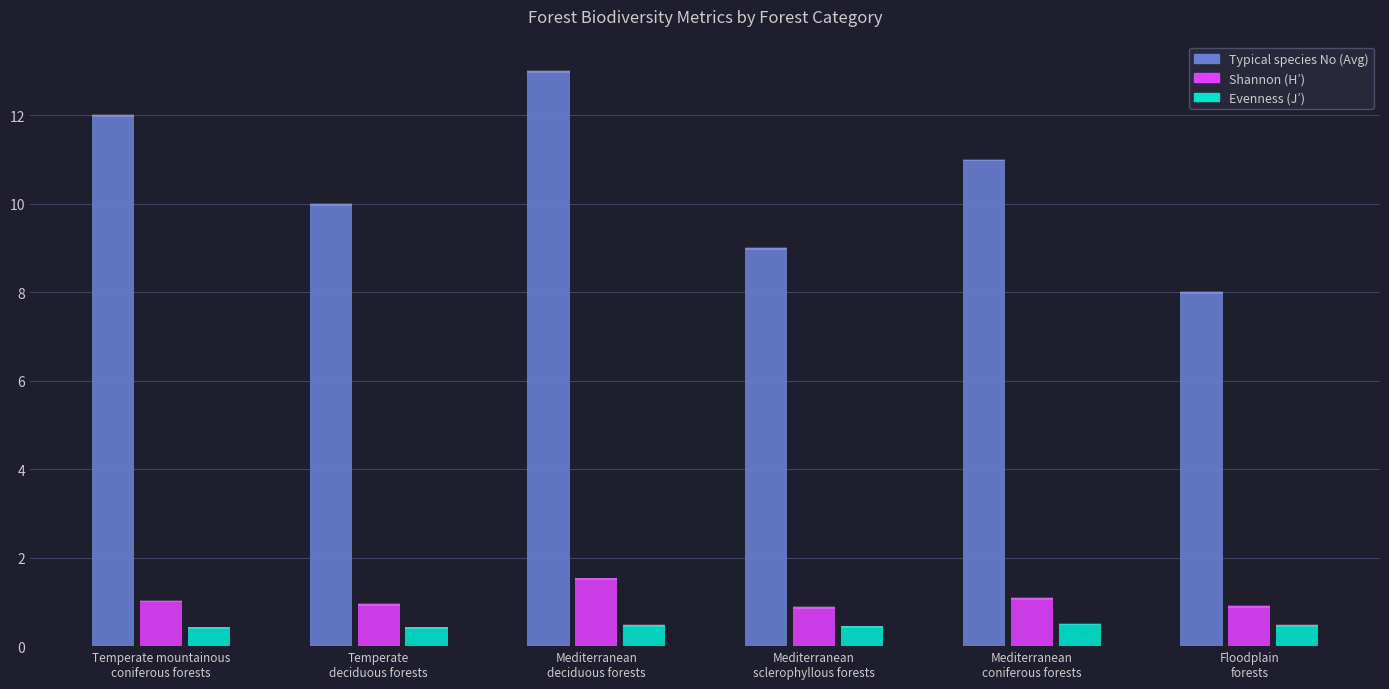

Are the bars grouped side by side (vs. stacked)?

Yes